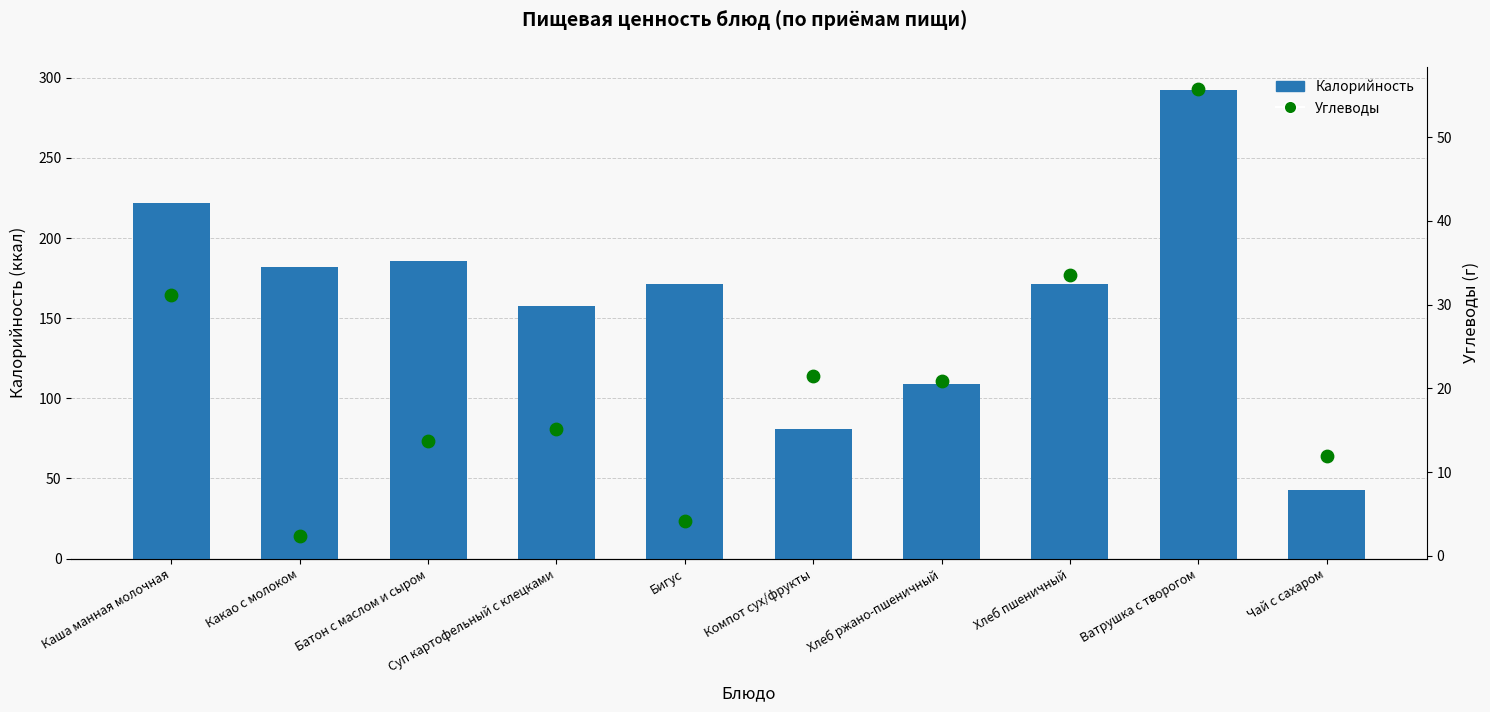

What are all the series names shown in the legend?

Калорийность, Углеводы